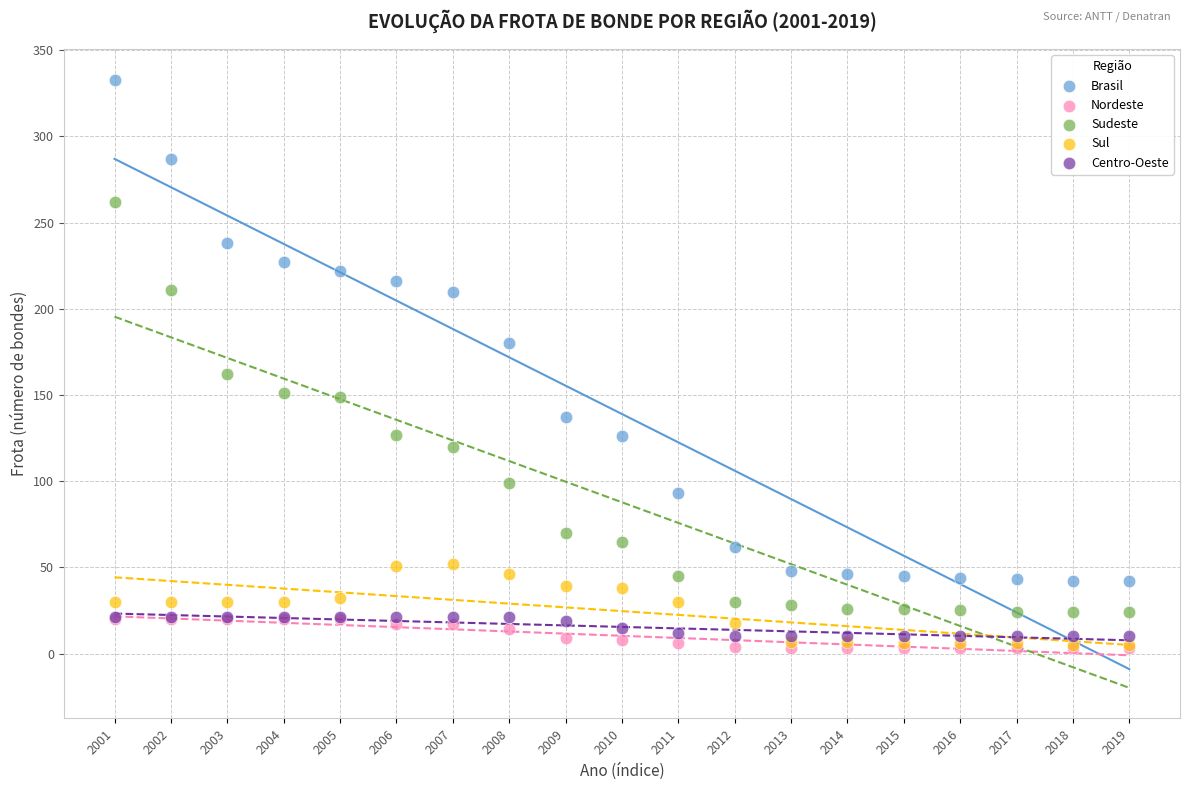

In the Brasil series, what Y value is closest to 187?

180